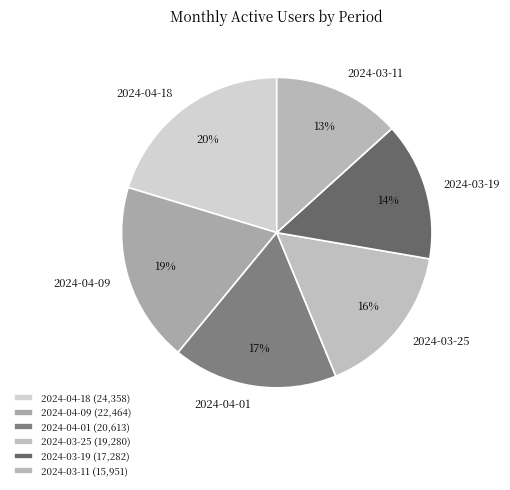

Rank the categories by value from lowest to highest.

2024-03-11, 2024-03-19, 2024-03-25, 2024-04-01, 2024-04-09, 2024-04-18